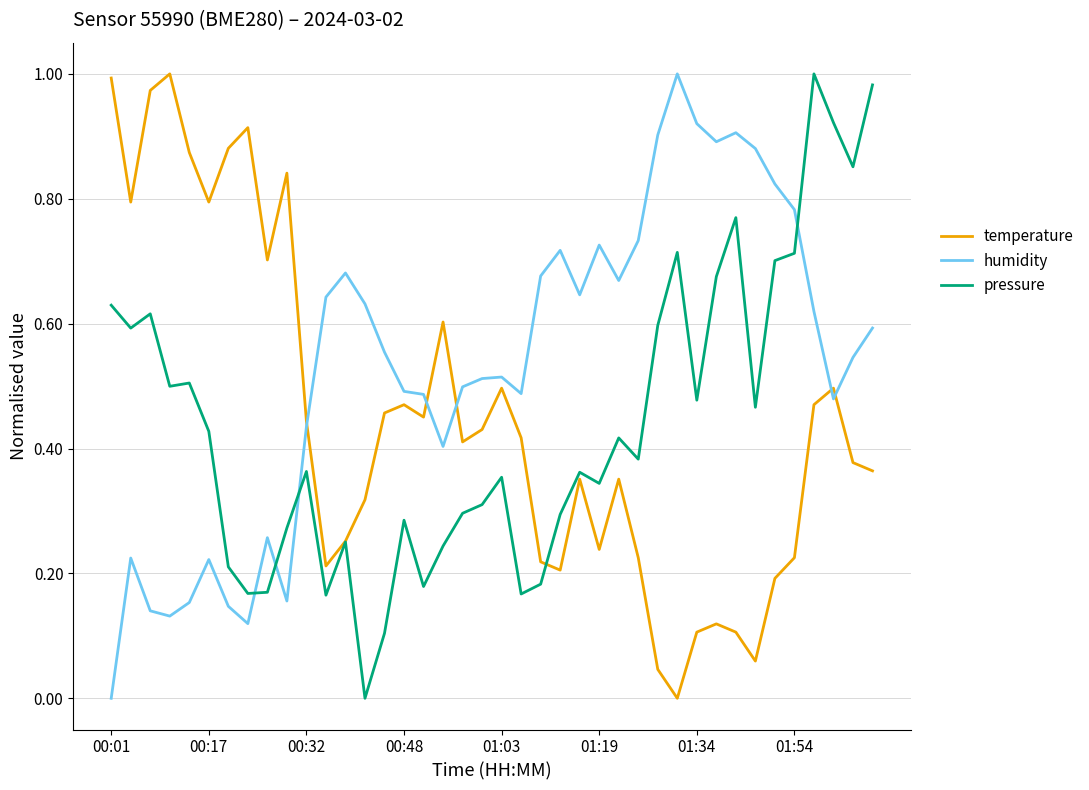

How many lines are shown in the chart?

3